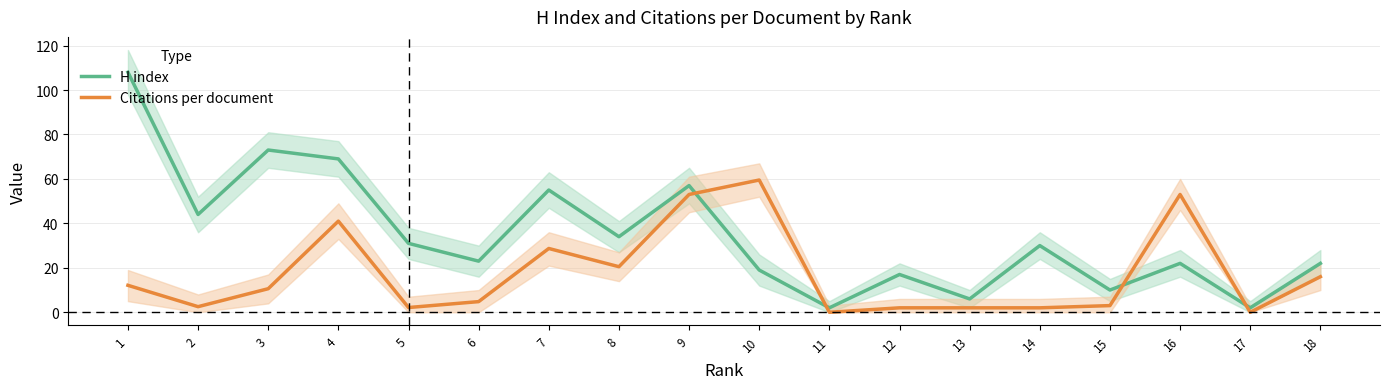

Reading left to right, list all the values displayed in this chart.

H index: 18=22.0	17=2.0	16=22.0	15=10.0	14=30.0	13=6.0	12=17.0	11=2.0	10=19.0	9=57.0	8=34.0	7=55.0	6=23.0	5=31.0	4=69.0	3=73.0	2=44.0	1=108.0
Citations per document: 18=16.0	17=0.0	16=53.0	15=3.0	14=2.0	13=2.0	12=2.0	11=0.0	10=59.5	9=53.0	8=20.5	7=28.7	6=4.8	5=2.1	4=41.0	3=10.6	2=2.5	1=12.1